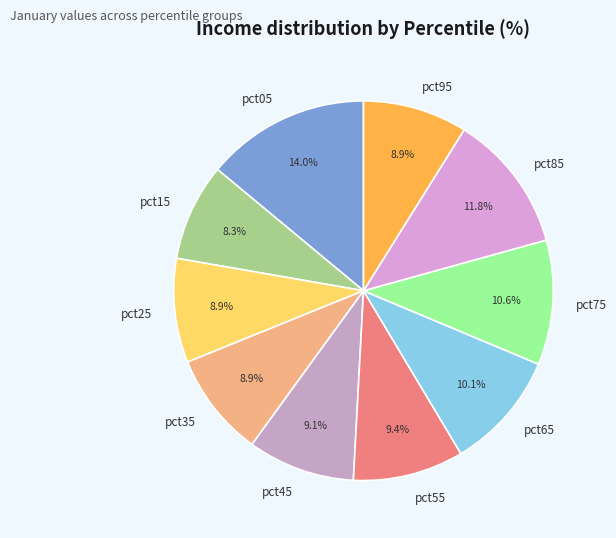

To the nearest percent, what percentage of the pie is pct95?

9%